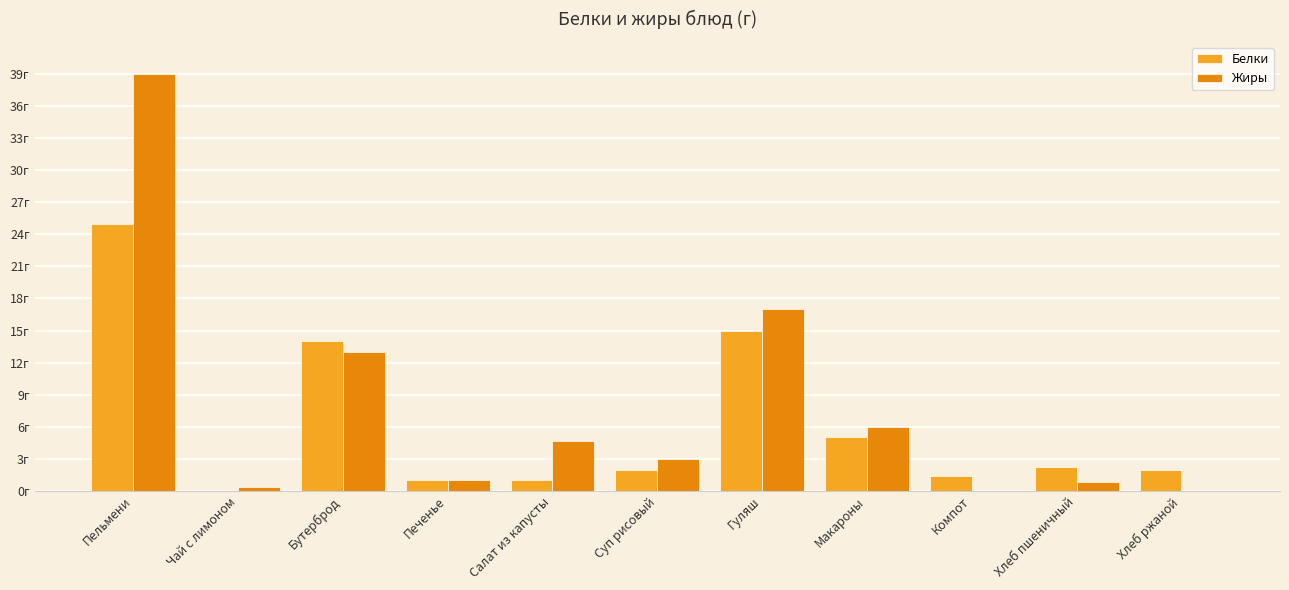

List the labels in order of Жиры value, largest first.

Пельмени, Гуляш, Бутерброд, Макароны, Салат из капусты, Суп рисовый, Печенье, Хлеб пшеничный, Чай с лимоном, Компот, Хлеб ржаной